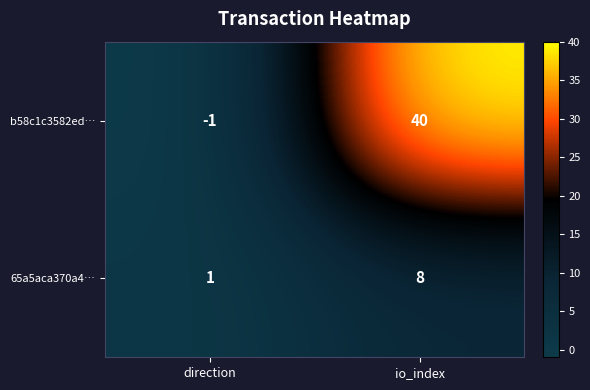

What is the average value of the b58c1c3582ed… series?

20